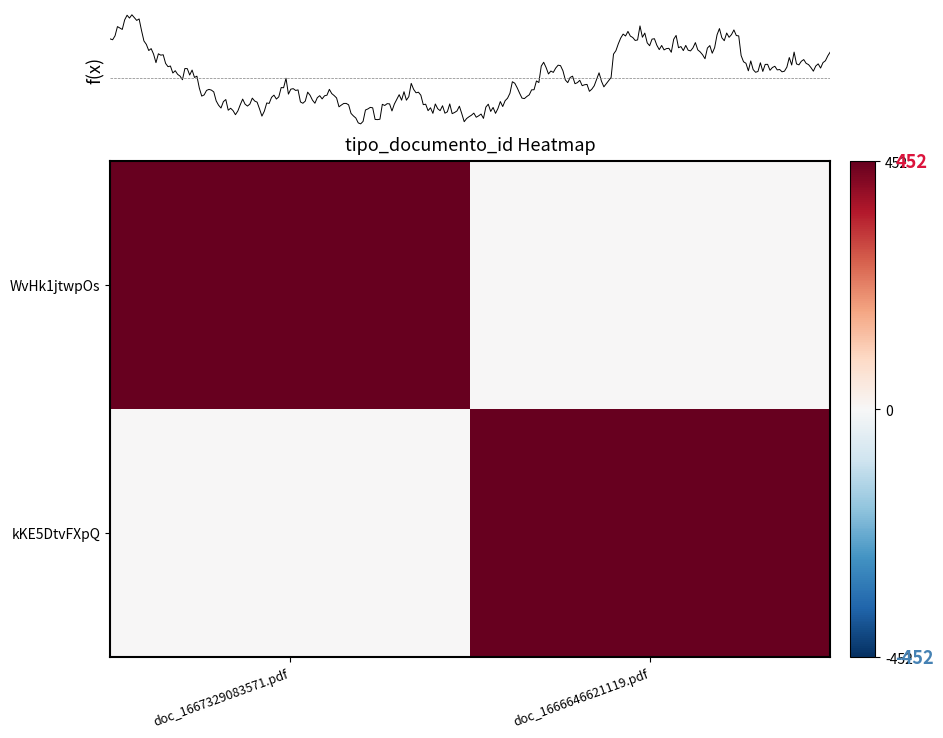

Is it true that WvHk1jtwpOs equals 0 at doc_1666646621119.pdf?

True